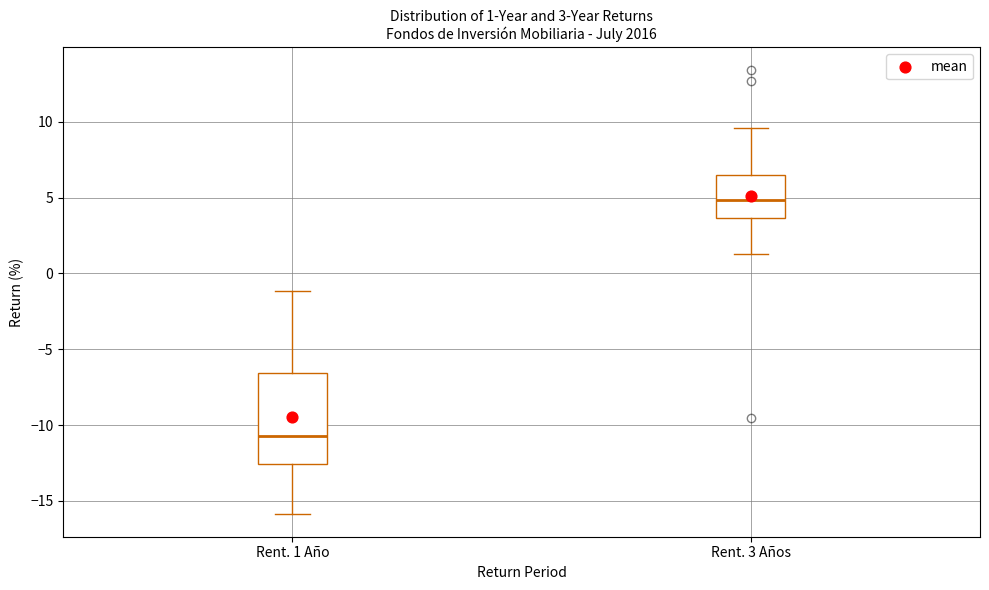

Which box is the tallest, from its lower edge to its upper edge?

Rent. 1 Año